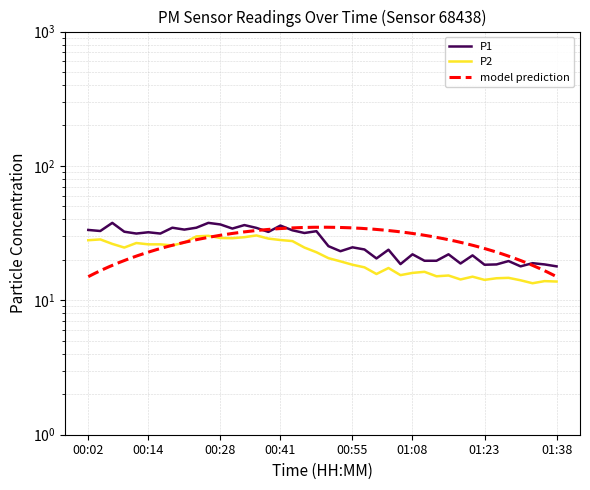

Reading right to left, what are all the values shown in this chart?

P1: 17.9	18.5	18.9	17.9	19.6	18.5	18.4	21.6	18.8	22.0	19.7	19.7	22.0	18.6	23.8	20.5	23.9	24.8	23.2	25.3	32.7	31.7	33.2	36.0	32.3	34.6	36.3	34.2	36.7	37.7	34.7	33.6	34.7	31.4	32.1	31.4	32.4	37.7	32.8	33.4
P2: 13.8	13.9	13.4	14.1	14.7	14.6	14.2	15.0	14.3	15.3	15.1	16.3	16.0	15.4	17.4	15.7	17.6	18.4	19.5	20.6	22.8	24.7	27.6	28.1	28.8	30.4	29.5	29.0	29.1	30.2	29.9	26.9	25.6	26.1	26.1	26.7	24.7	26.3	28.4	28.0